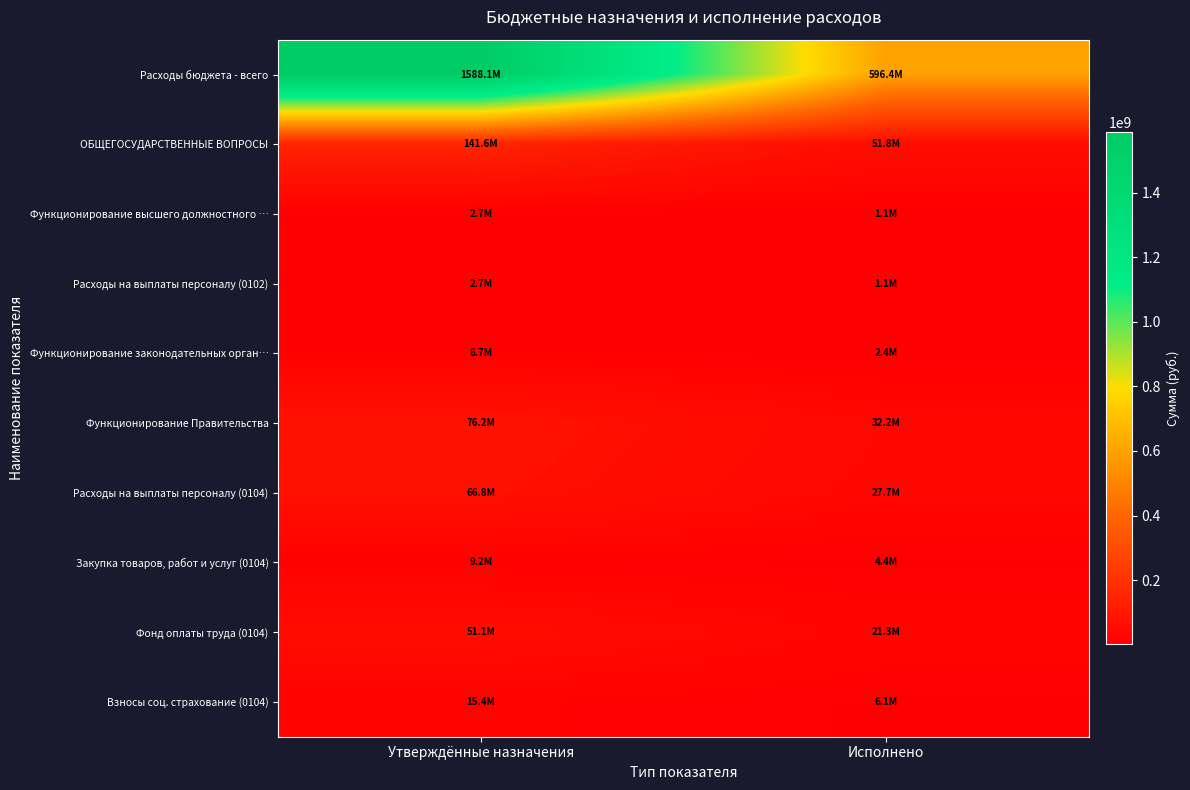

Rank the series at Исполнено from lowest to highest value.

Функционирование высшего должностного …, Расходы на выплаты персоналу (0102), Функционирование законодательных орган…, Закупка товаров, работ и услуг (0104), Взносы соц. страхование (0104), Фонд оплаты труда (0104), Расходы на выплаты персоналу (0104), Функционирование Правительства, ОБЩЕГОСУДАРСТВЕННЫЕ ВОПРОСЫ, Расходы бюджета - всего